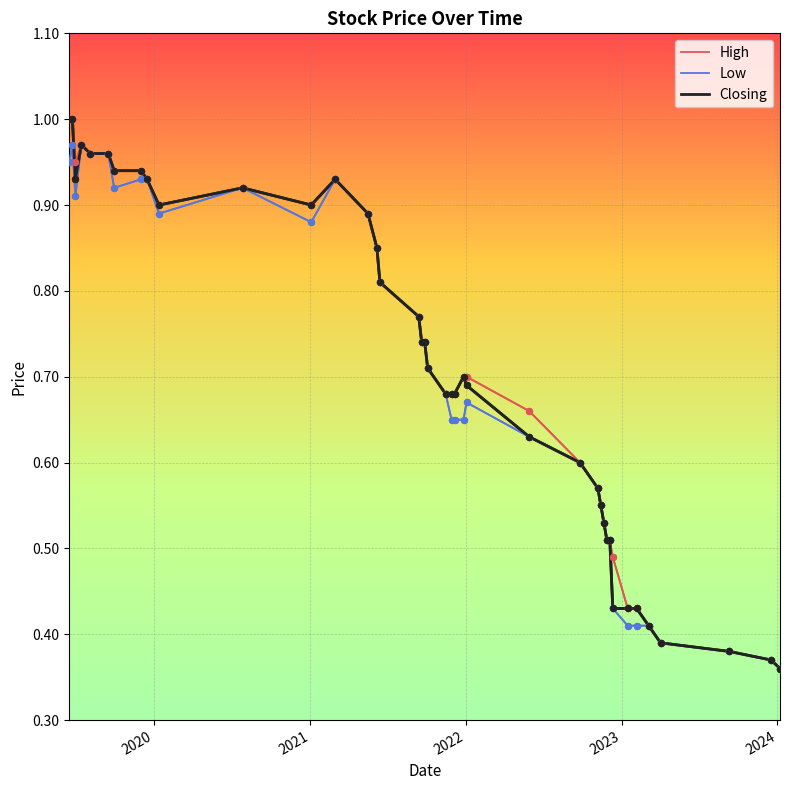

Which series has the largest total across all categories?

High